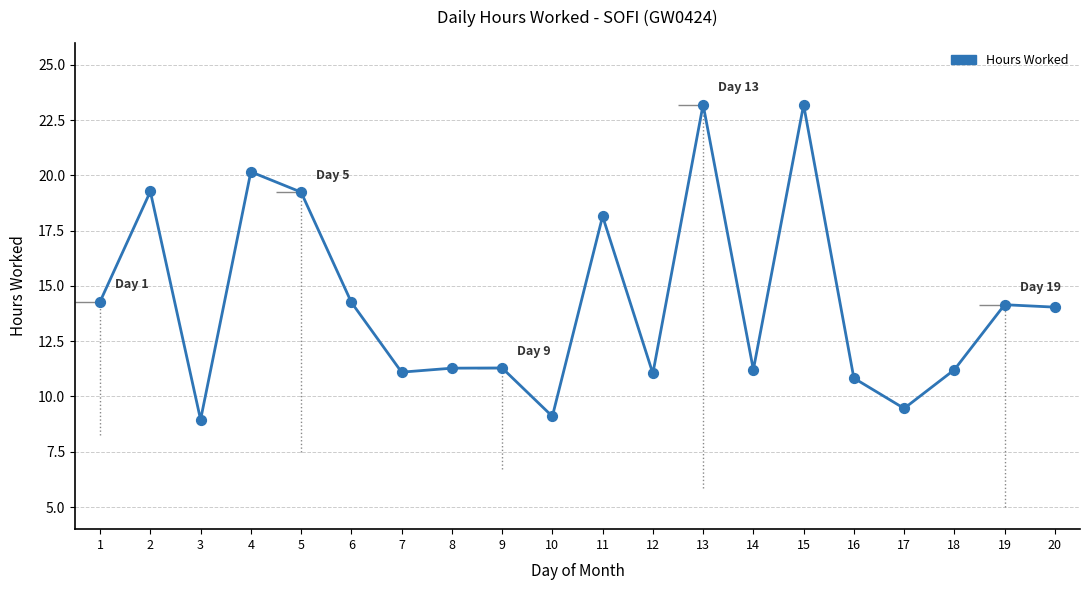

Which has a higher value, 10 or 8?

8